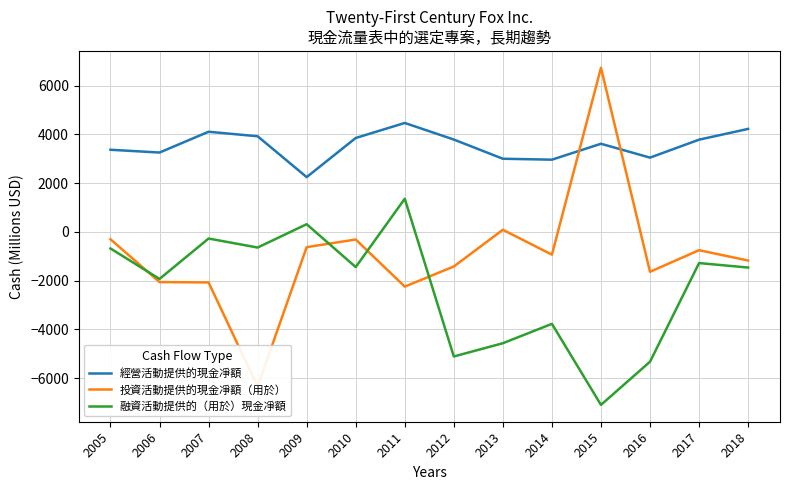

At which label does 投資活動提供的現金凈額（用於） first exceed -935?

2005